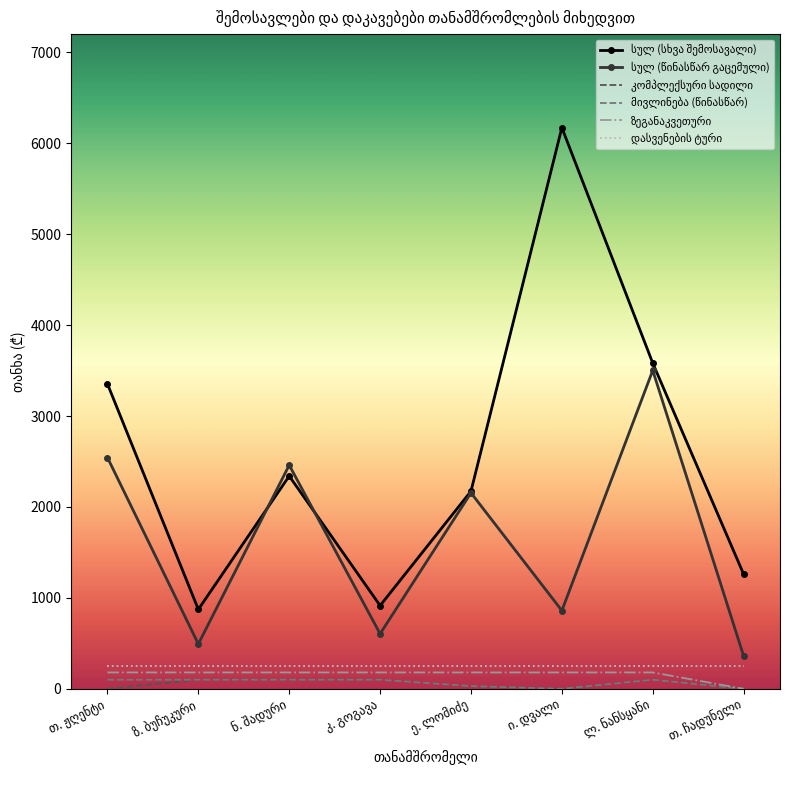

What is the spread (max minus min) of values at ლ. ნანსყანი?

3481.7